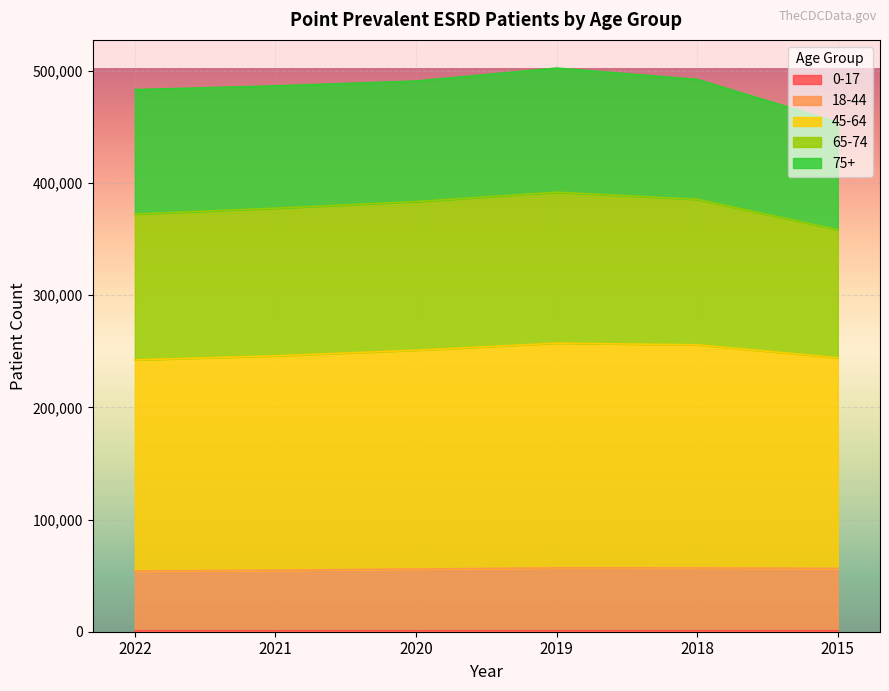

True or false: 18-44 has a value of 83148 at 2018.

False